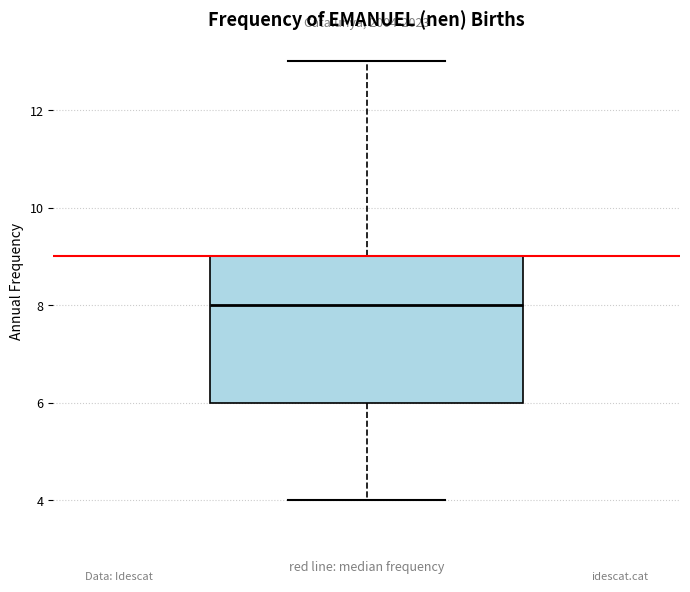

Transcribe this box plot: give where the median line is, the range the box spans, and where the two whiskers end, as read against the y-axis. The values are not printed on the chart, so give them approximately, as read against the axis.

median 8, box 6 to 9, whiskers 4 to 13